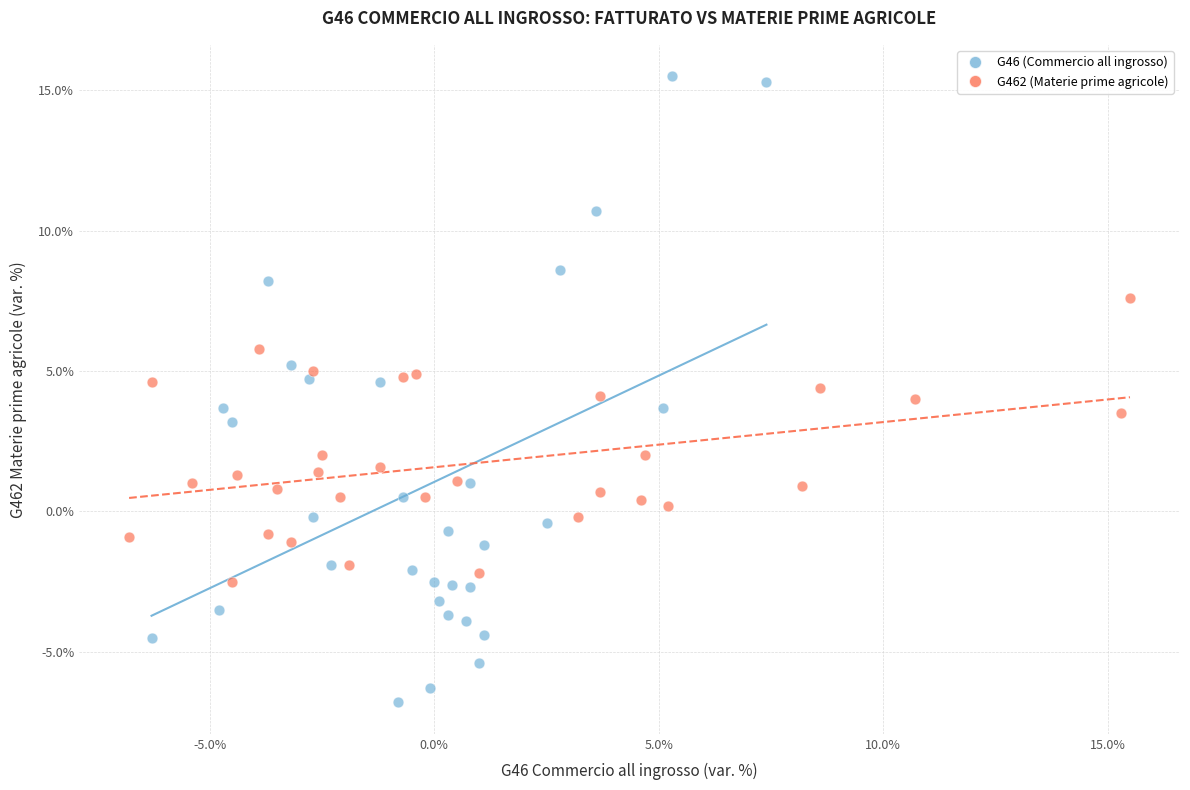

Which series contains the lowest Y value?

G46 (Commercio all ingrosso)